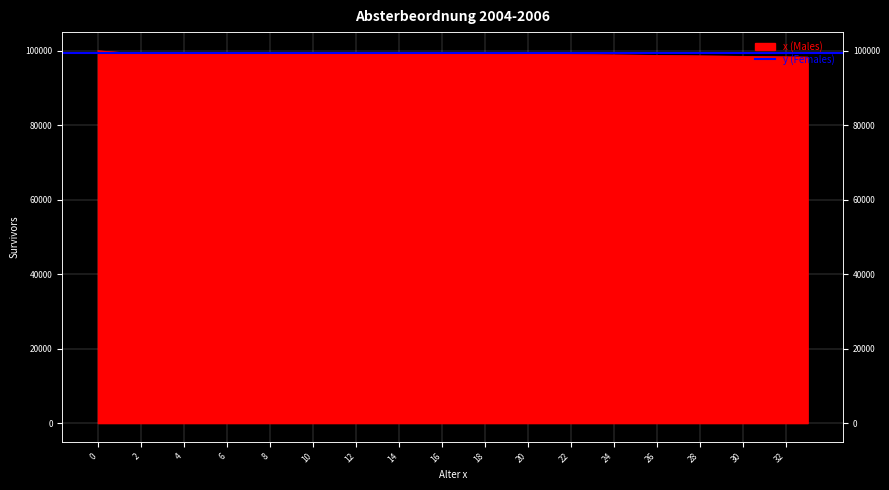

How many lines are shown in the chart?

1